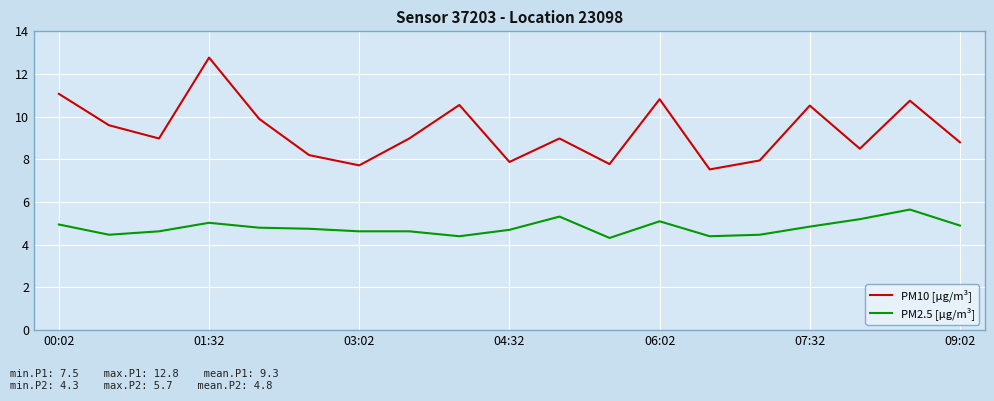

True or false: PM2.5 [µg/m³] and PM10 [µg/m³] cross at least once.

False